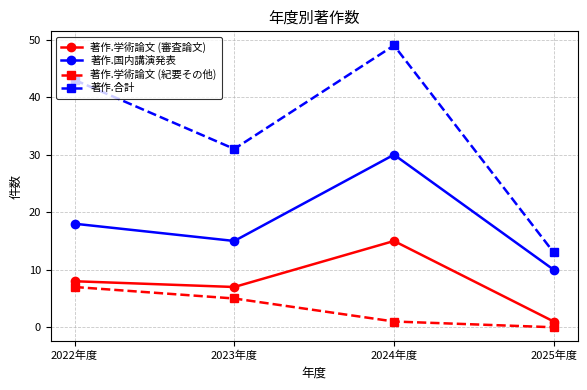

Is it true that 著作.合計 equals 13 at 2025年度?

True